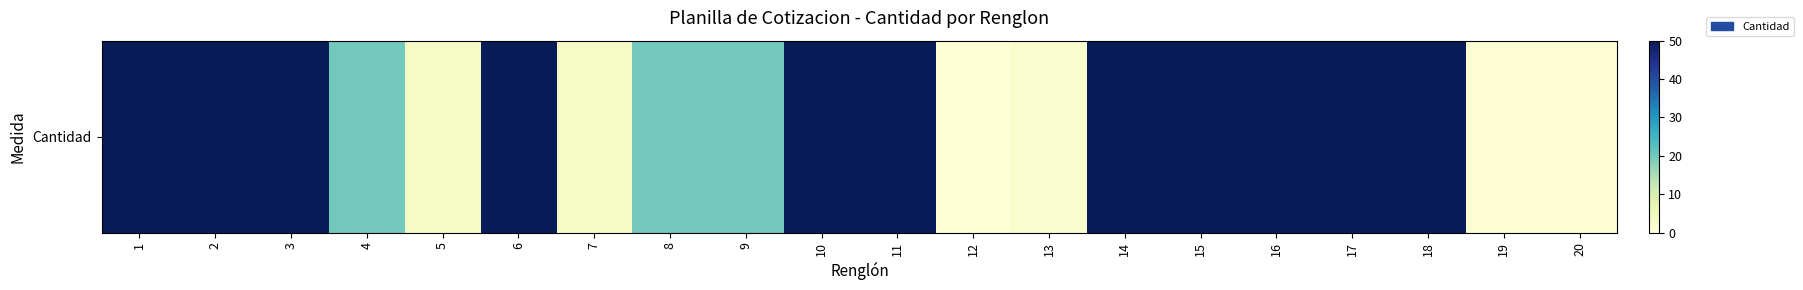

What is the sum of all values?

620.2